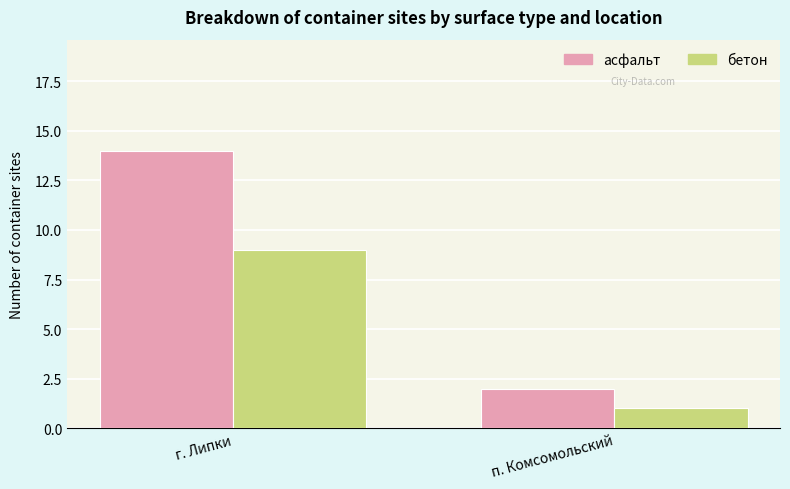

Is it true that бетон equals 9 at г. Липки?

True